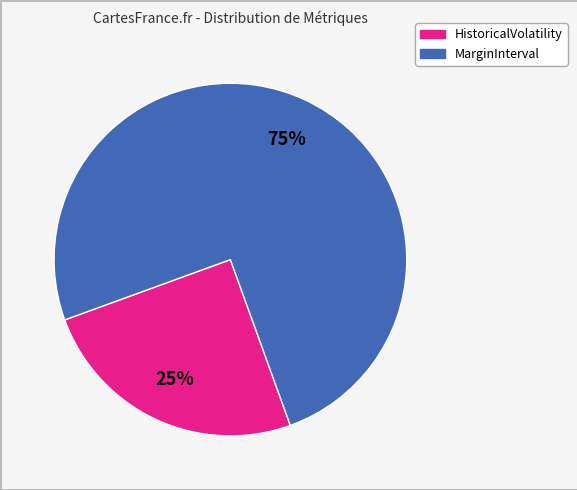

How many slices are in this pie chart?

2